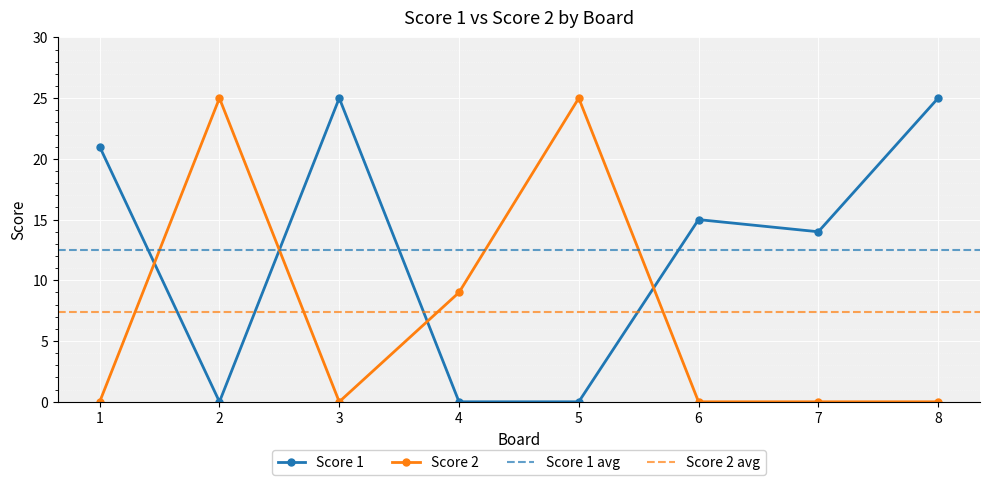

True or false: Score 2 has more than 0 interior local peaks.

True